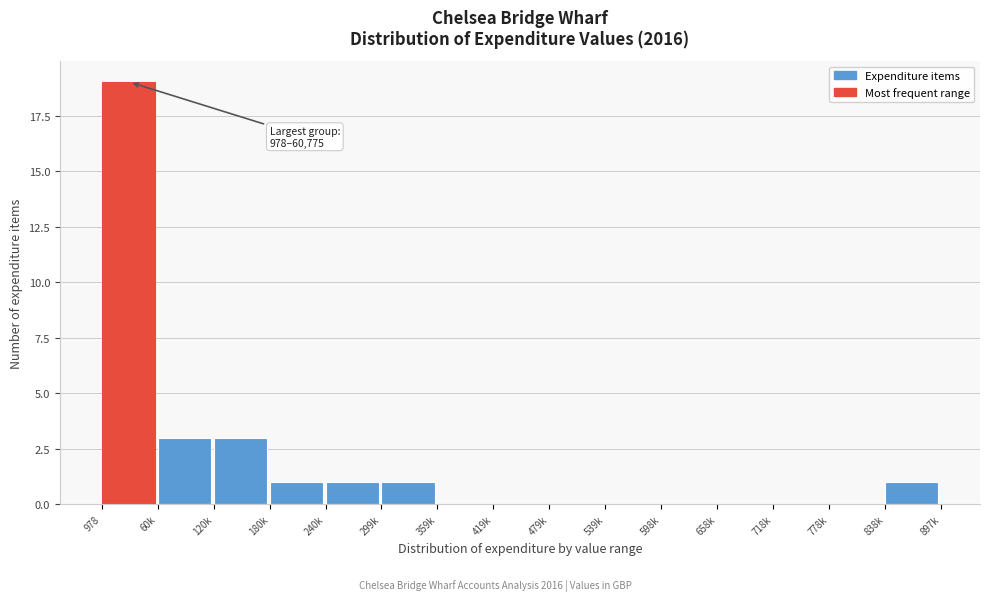

Reading right to left, list all the values displayed in this chart.

838k=1	778k=0	718k=0	658k=0	598k=0	539k=0	479k=0	419k=0	359k=0	299k=1	240k=1	180k=1	120k=3	60k=3	978=19